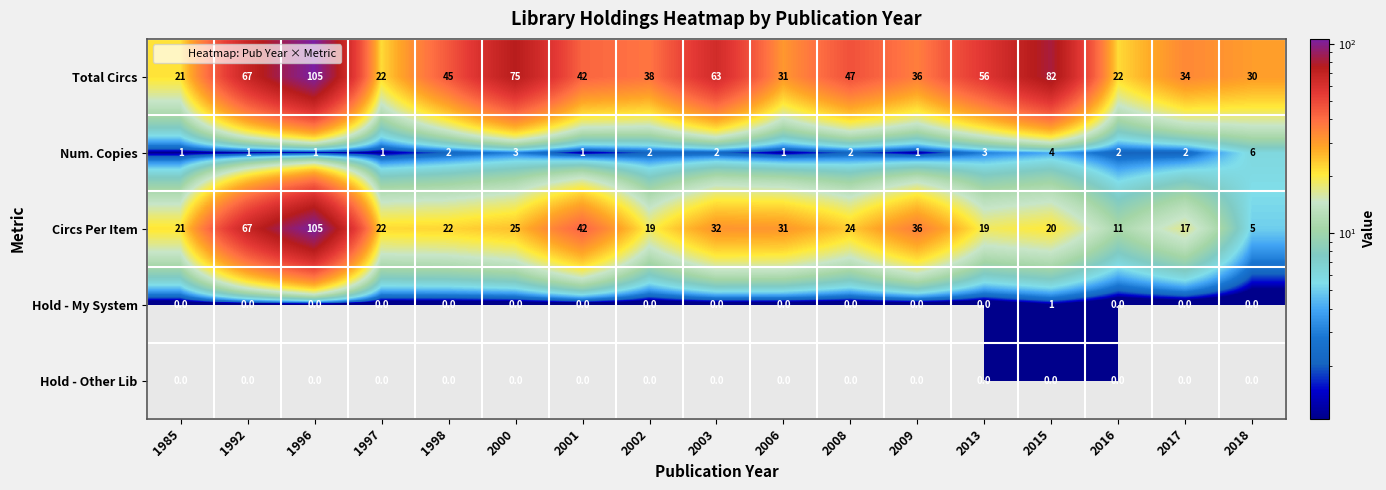

Count the number of categories in the chart.

17